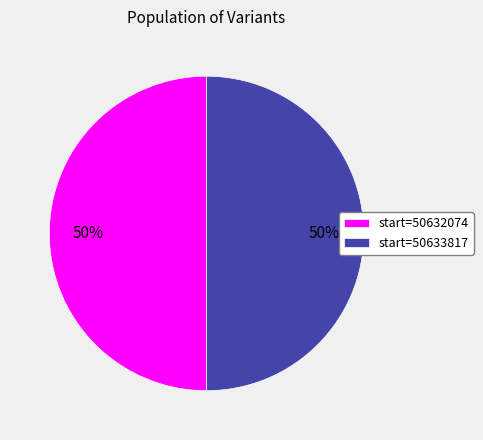

To the nearest percent, what is the combined percentage of start=50632074 and start=50633817?

100%